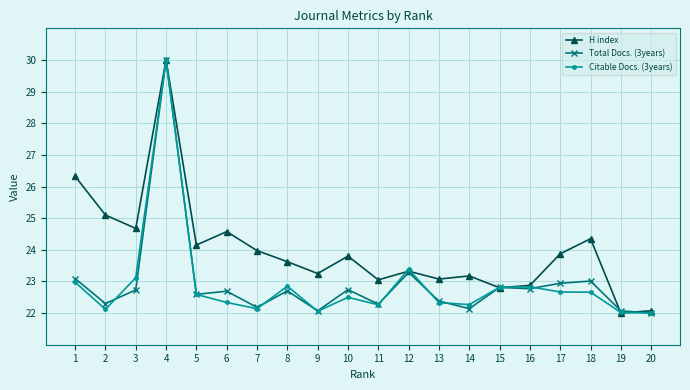

Does the chart display data point markers on the line(s)?

Yes